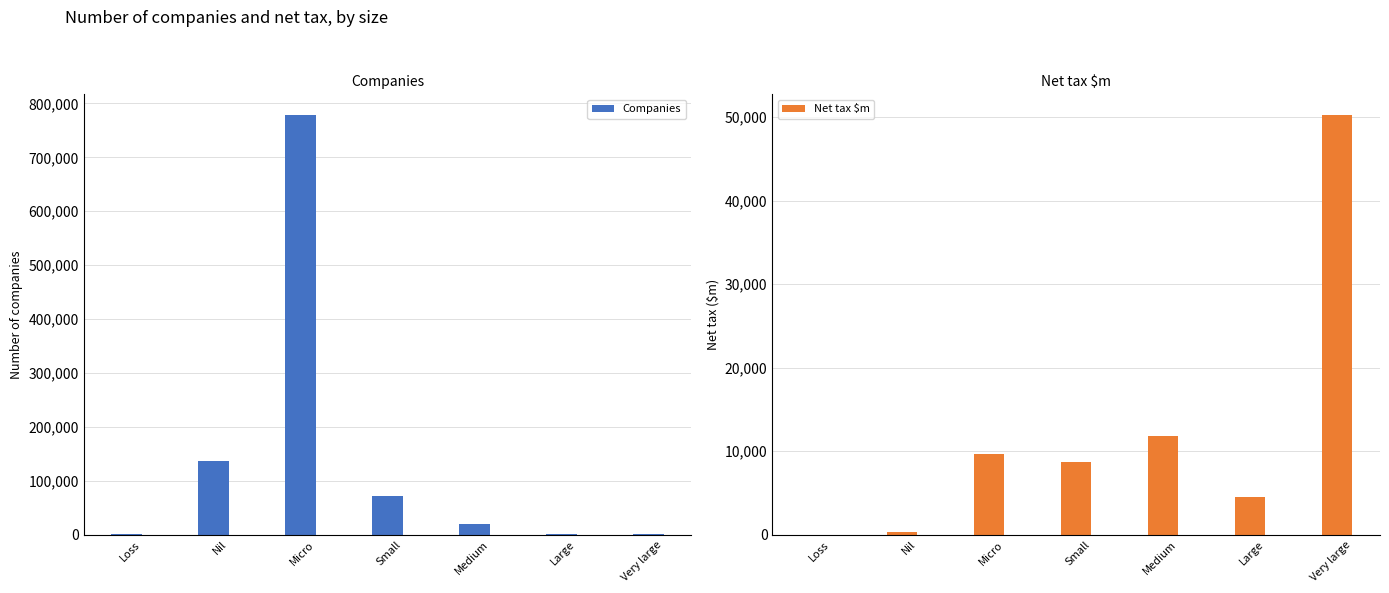

The Companies series shows 357303 at Micro. True or false?

False